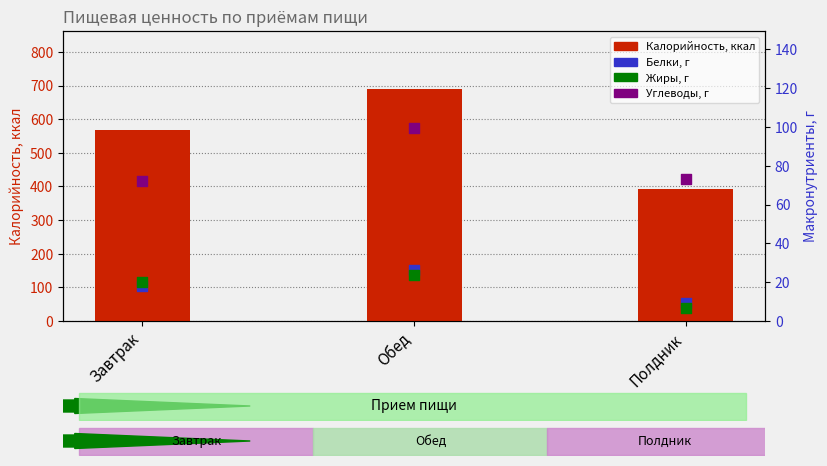

At which category is the sum across all series the highest?

Обед